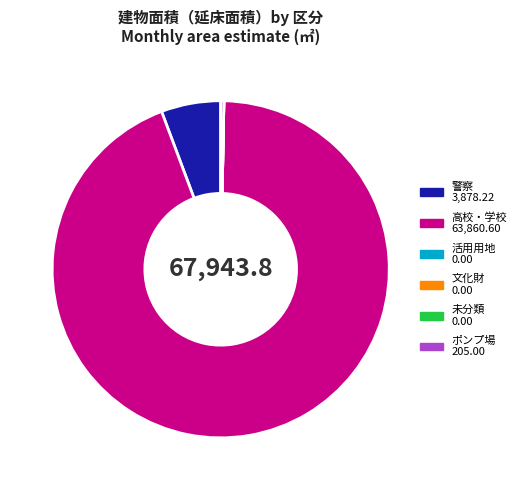

Does any single category account for the majority?

Yes